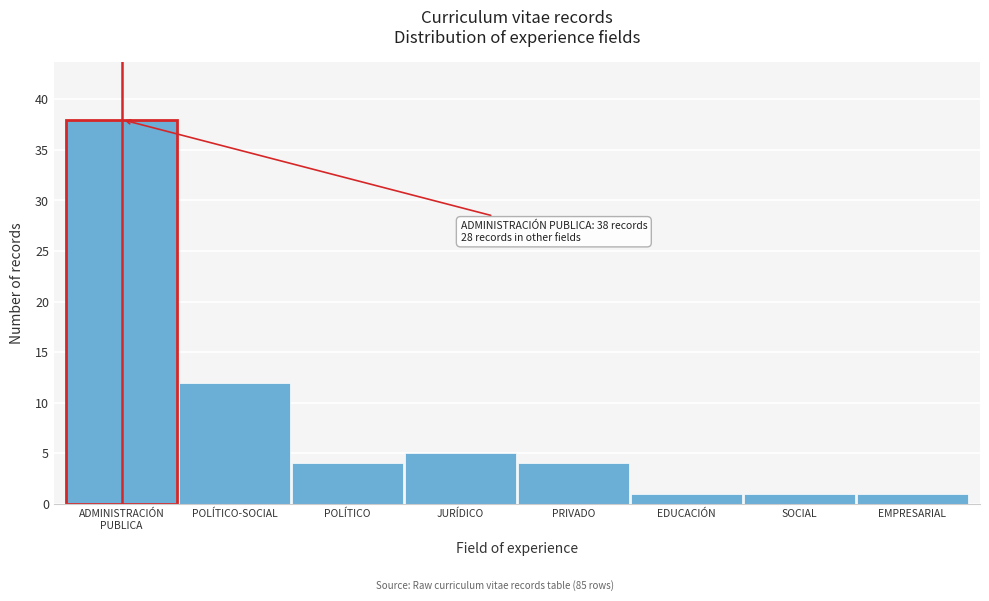

Reading left to right, extract all data points from this chart.

38	12	4	5	4	1	1	1